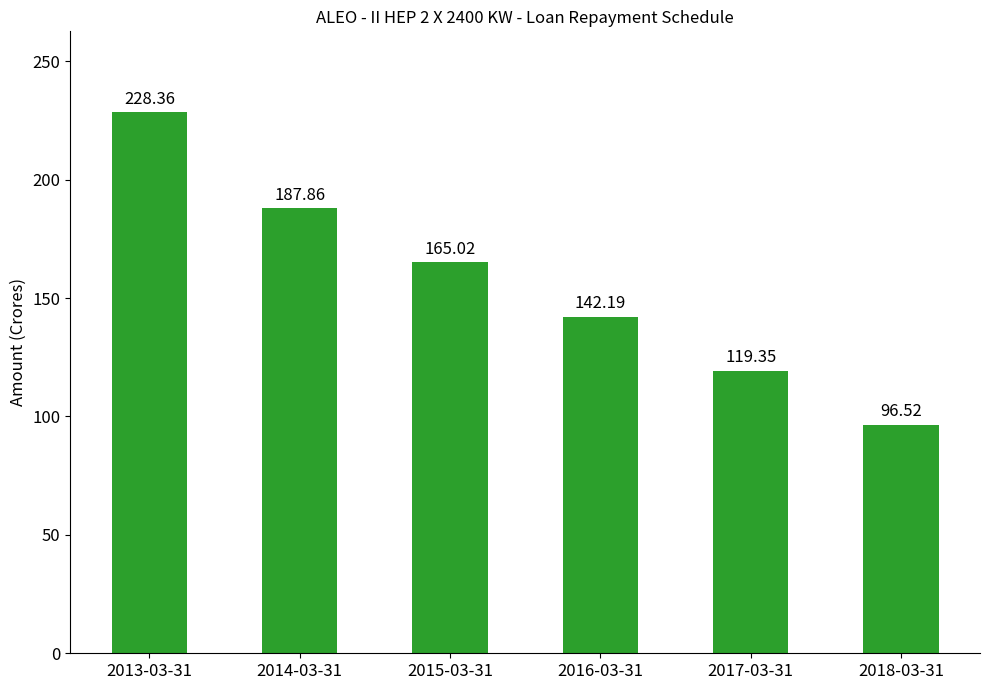

What is the ratio of the value at 2018-03-31 to the value at 2016-03-31?

0.7